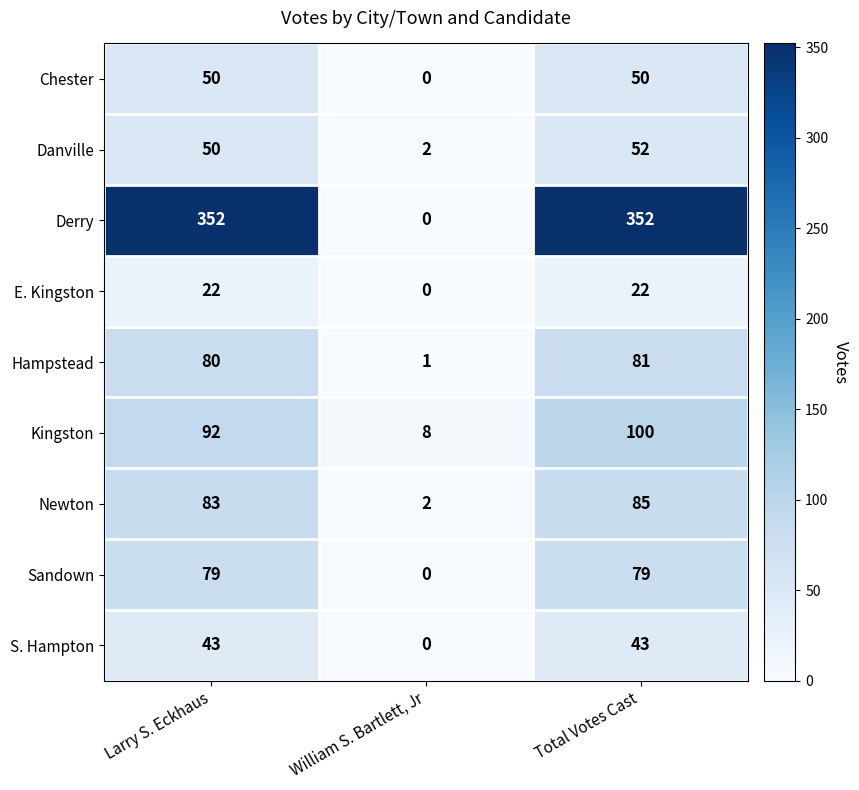

What is the sum of all S. Hampton values?

86